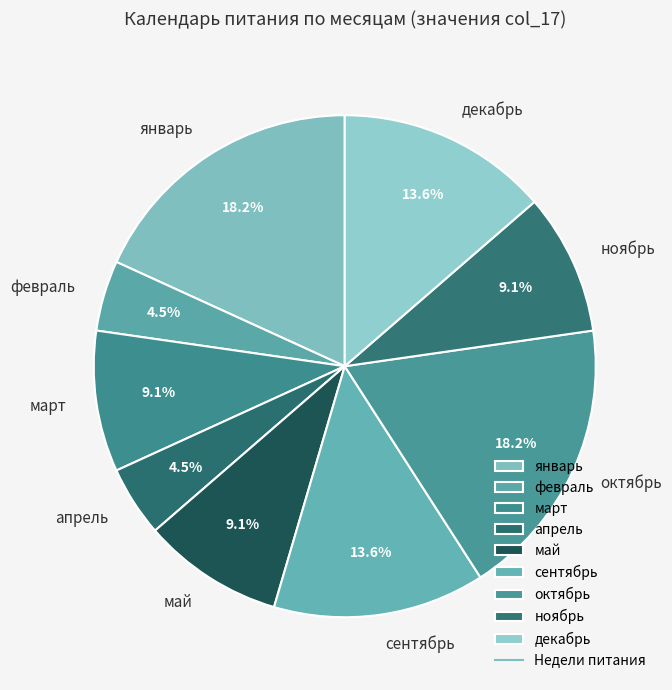

Is октябрь the majority of the pie?

No